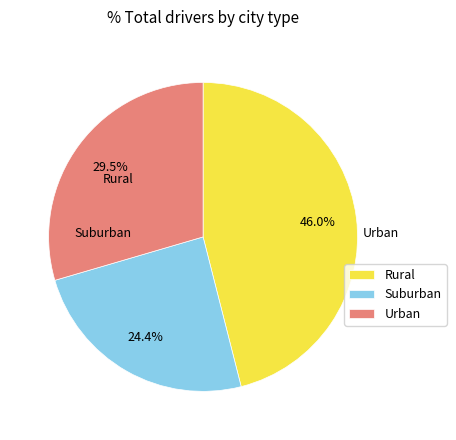

Does any single category account for the majority?

No